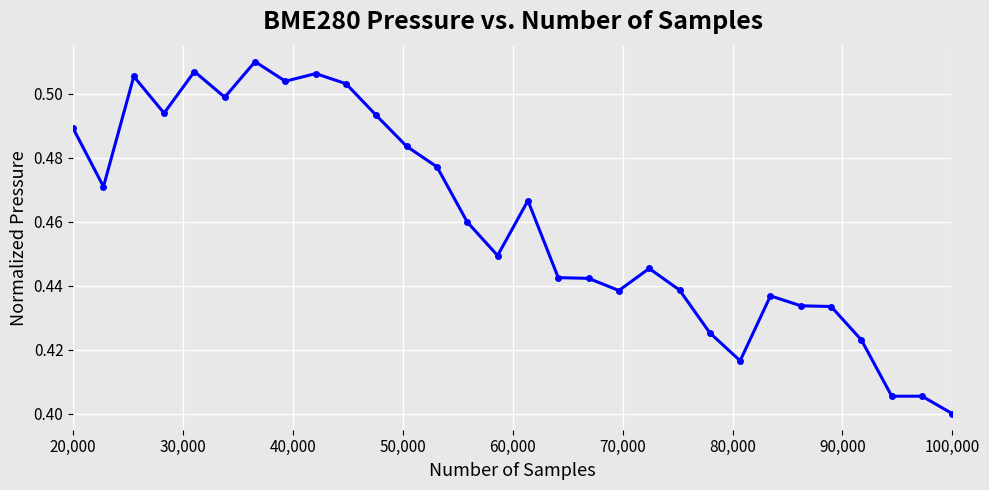

How many values are between 0 and 1?

30